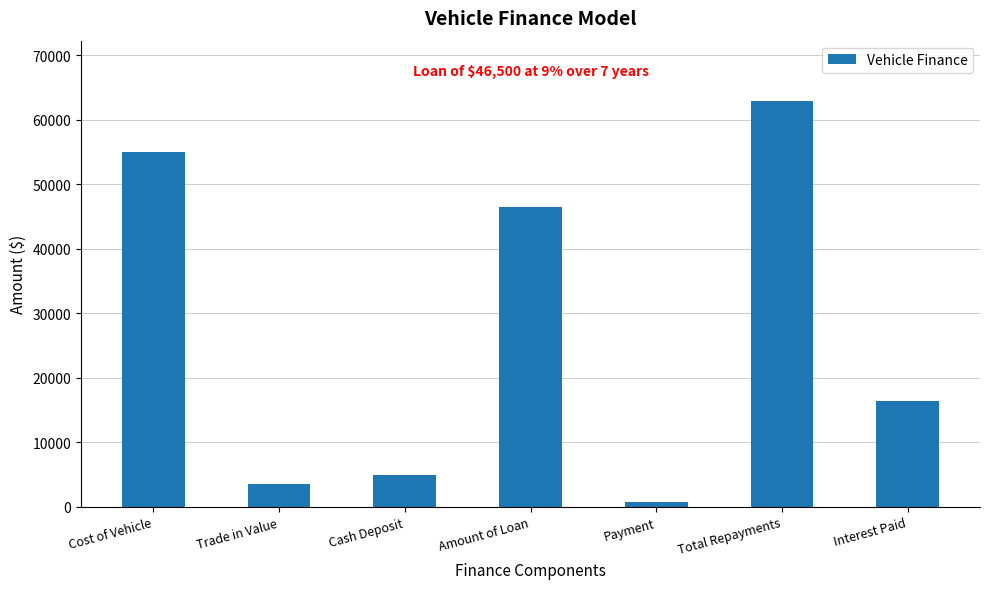

List the labels in order of value, largest first.

Total Repayments, Cost of Vehicle, Amount of Loan, Interest Paid, Cash Deposit, Trade in Value, Payment